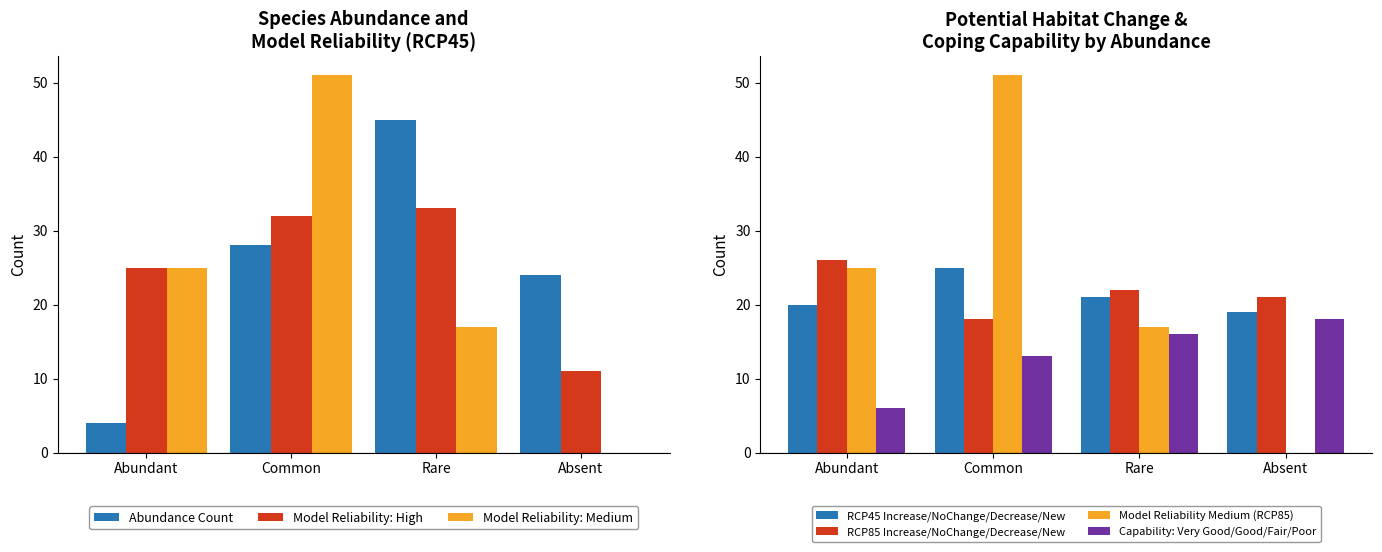

What is the sum of all Model Reliability: High values?

101